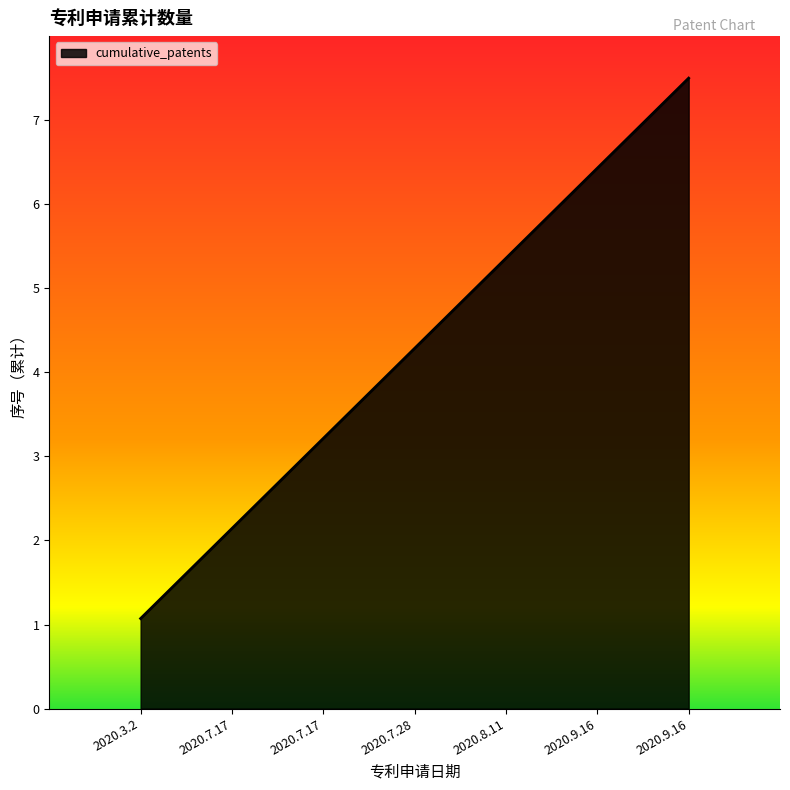

How many series are shown in this chart?

1